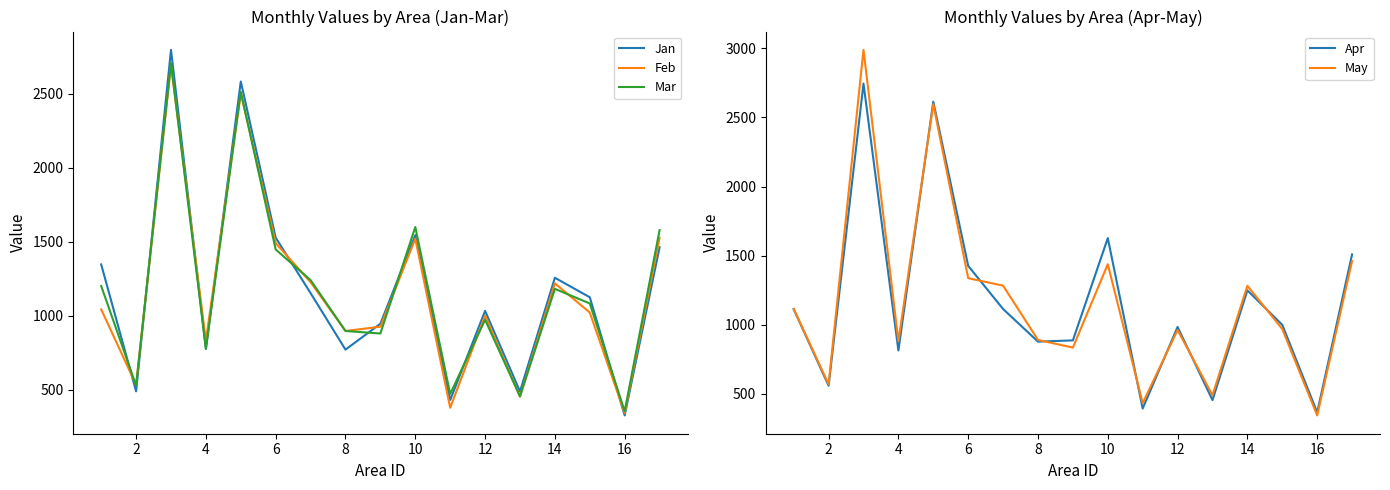

The value of May at 2 is 569. True or false?

True